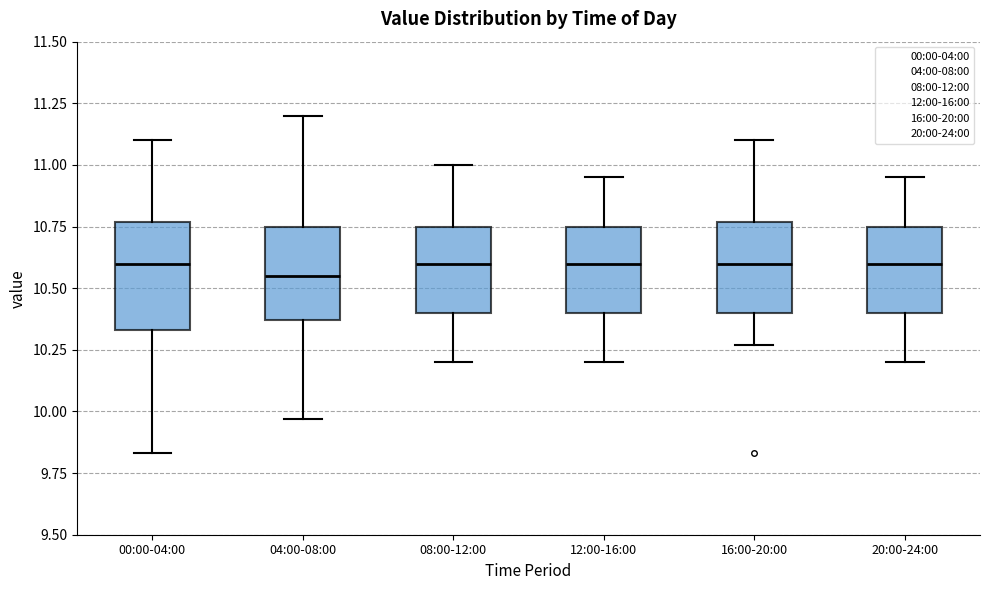

Reading left to right, read every box against the y-axis: the position of its median line, the range the box covers, and the ends of its whiskers. The values are not printed on the chart, so give them approximately, as read against the axis.

00:00-04:00: median 10.60, box 10.35 to 10.75, whiskers 9.85 to 11.10
04:00-08:00: median 10.55, box 10.35 to 10.75, whiskers 9.95 to 11.20
08:00-12:00: median 10.60, box 10.40 to 10.75, whiskers 10.20 to 11.00
12:00-16:00: median 10.60, box 10.40 to 10.75, whiskers 10.20 to 10.95
16:00-20:00: median 10.60, box 10.40 to 10.75, whiskers 10.25 to 11.10
20:00-24:00: median 10.60, box 10.40 to 10.75, whiskers 10.20 to 10.95